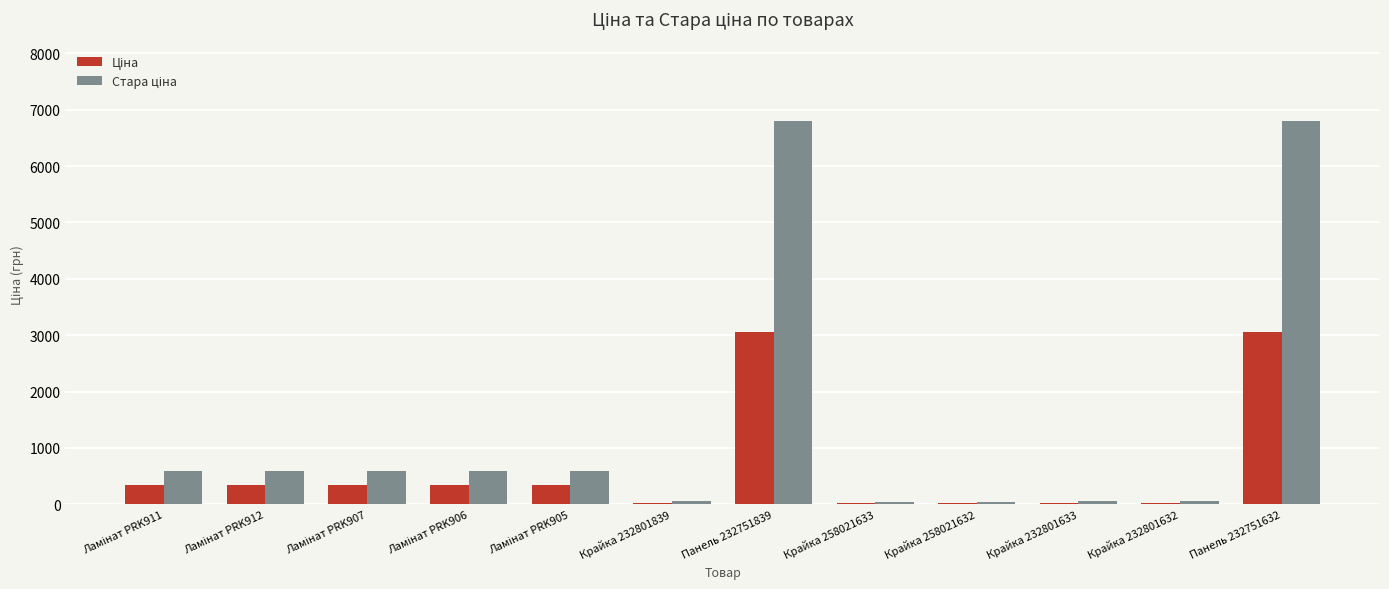

Are the bars grouped side by side (vs. stacked)?

Yes